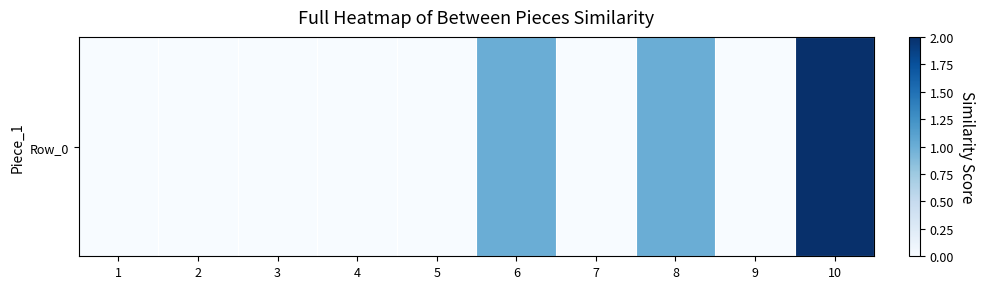

Which has a higher value, 5 or 10?

10